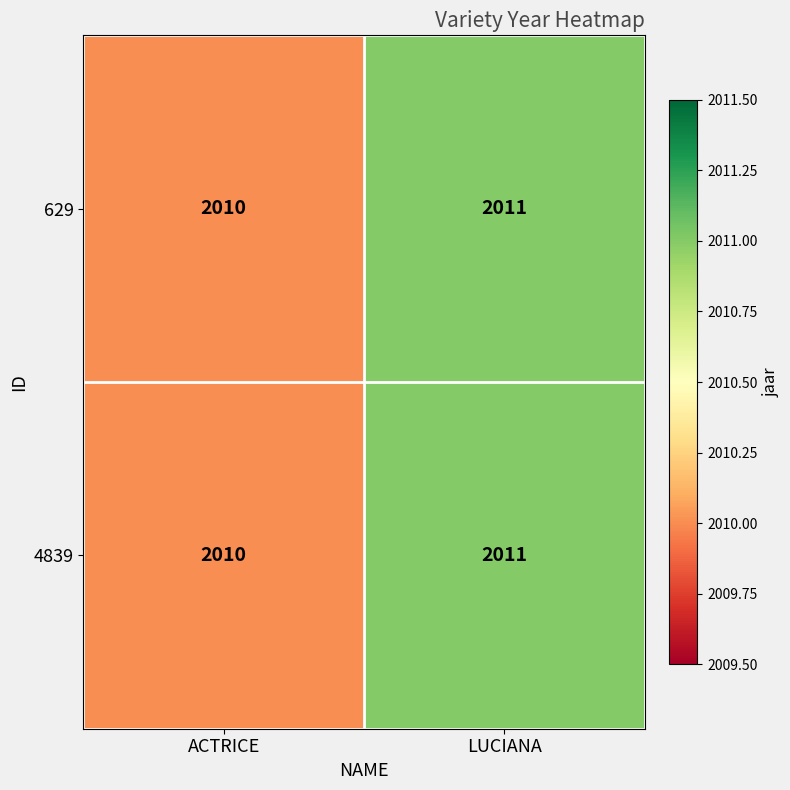

Which category has the lowest value in the 629 series?

ACTRICE